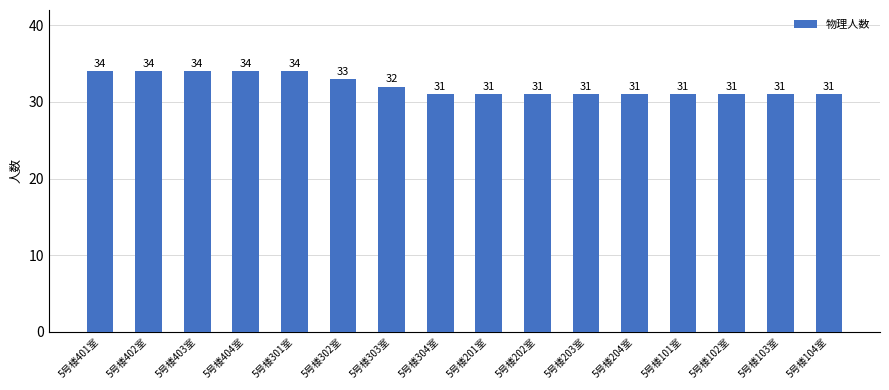

What is the minimum value shown in the chart?

31